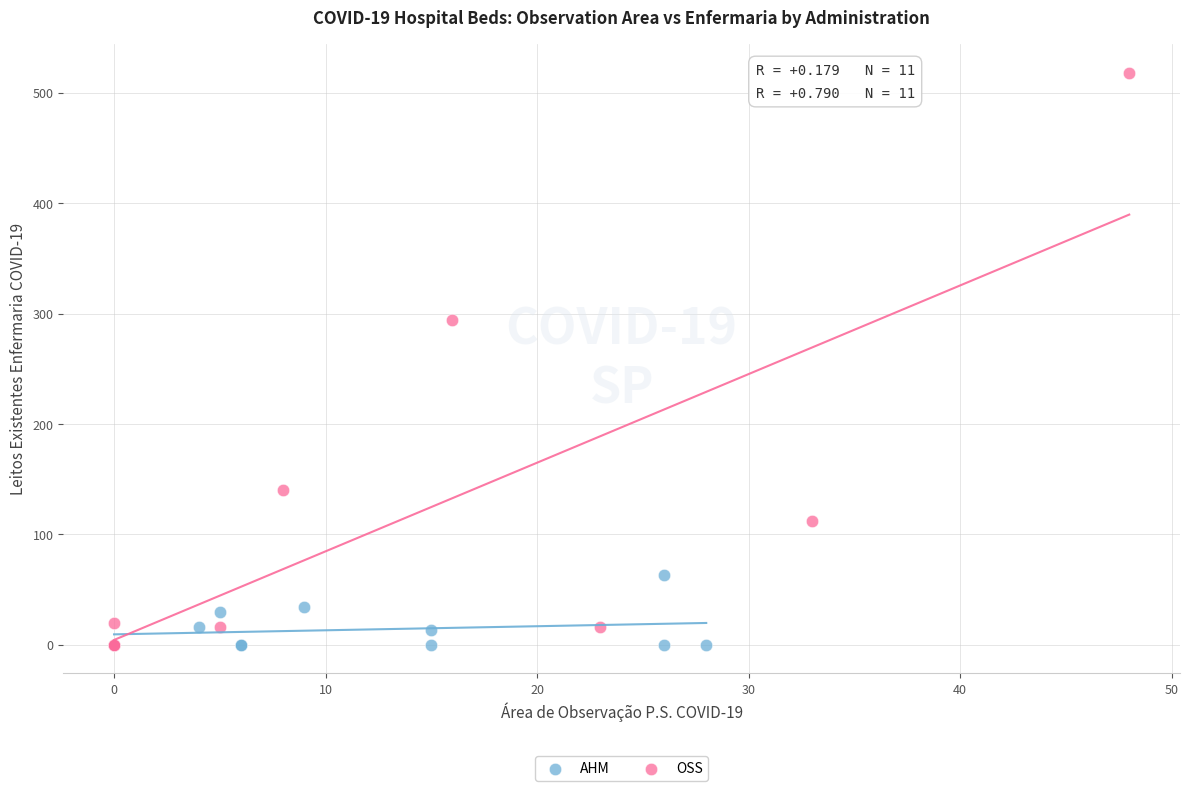

Which series contains the highest Y value?

OSS